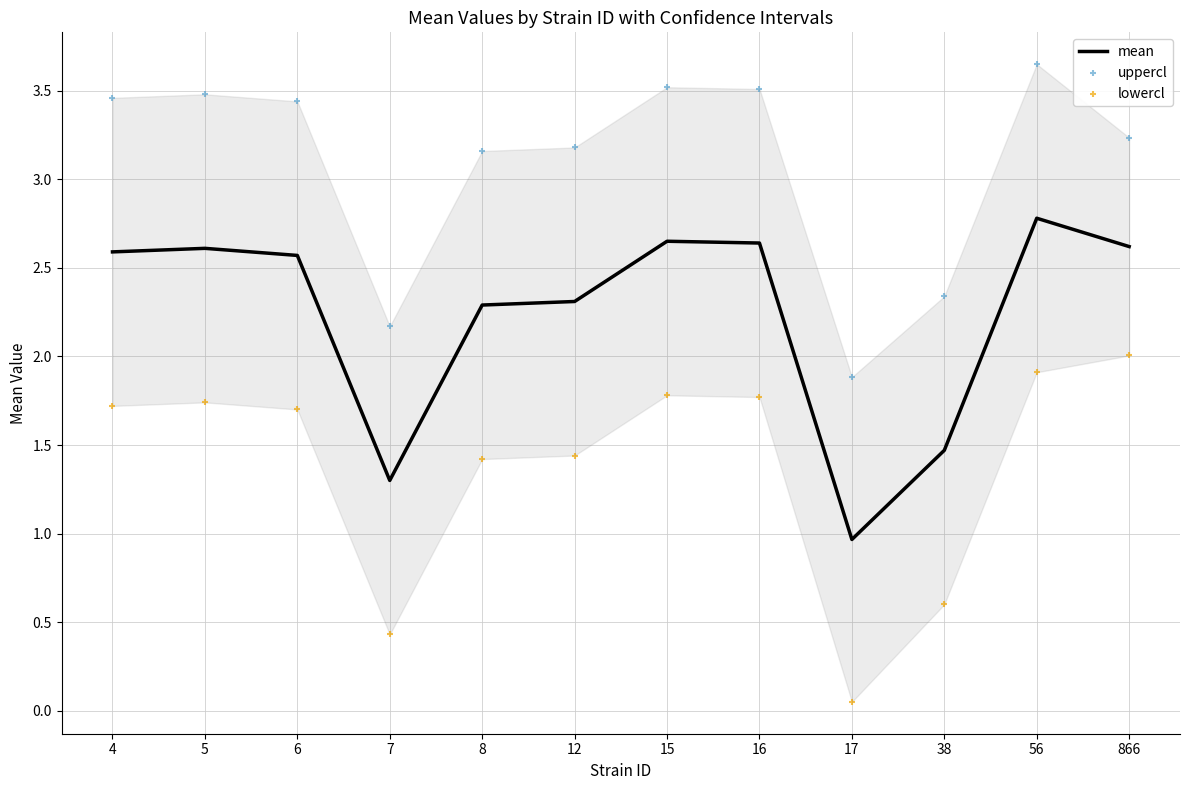

Which series has the largest Y range (max minus min)?

lowercl